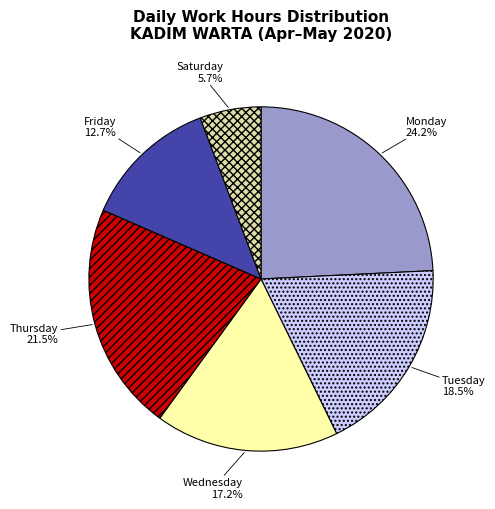

Count the number of slices in the pie.

6